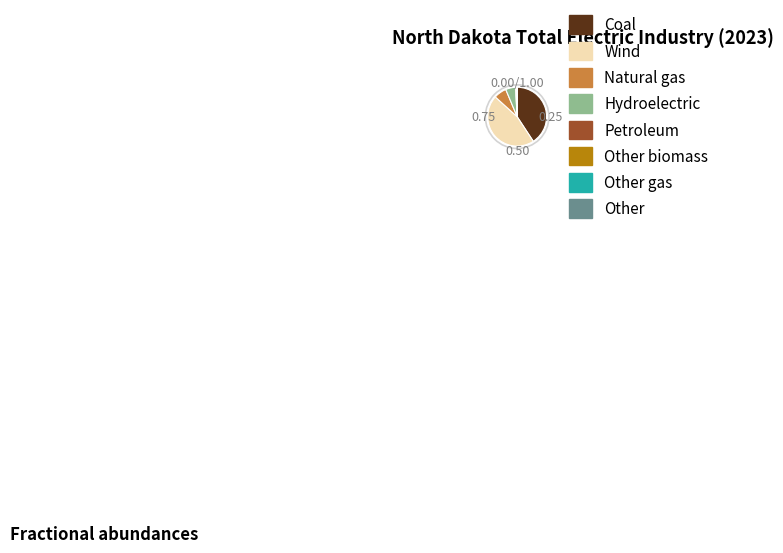

Is there any slice that represents more than half of the pie?

No